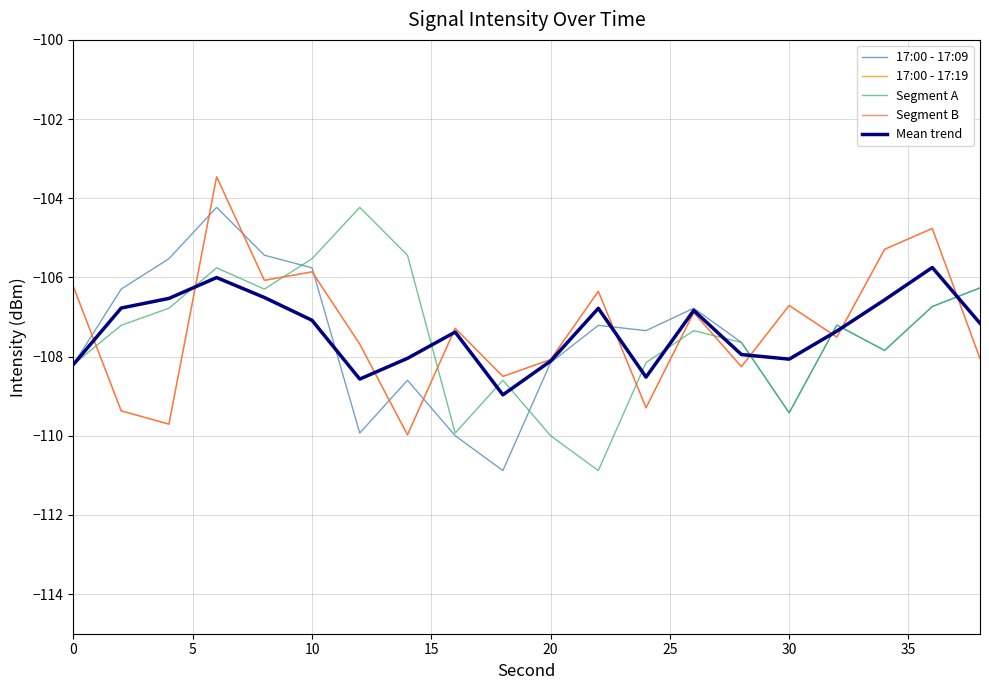

What is the value of the Segment A point at the 19th from the left?

-106.7